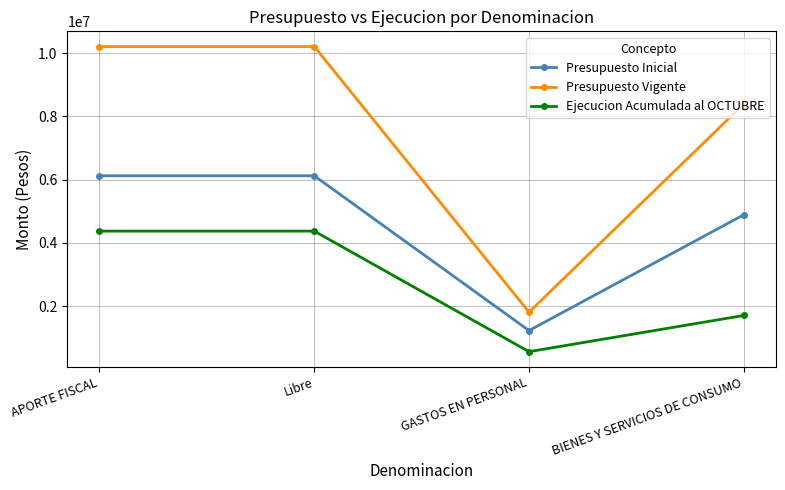

Reading left to right, list all the values displayed in this chart.

Presupuesto Inicial: APORTE FISCAL=6122937	Libre=6122937	GASTOS EN PERSONAL=1232335	BIENES Y SERVICIOS DE CONSUMO=4890602
Presupuesto Vigente: APORTE FISCAL=10203315	Libre=10203315	GASTOS EN PERSONAL=1813759	BIENES Y SERVICIOS DE CONSUMO=8389556
Ejecucion Acumulada al OCTUBRE: APORTE FISCAL=4374310	Libre=4374310	GASTOS EN PERSONAL=565744	BIENES Y SERVICIOS DE CONSUMO=1709408